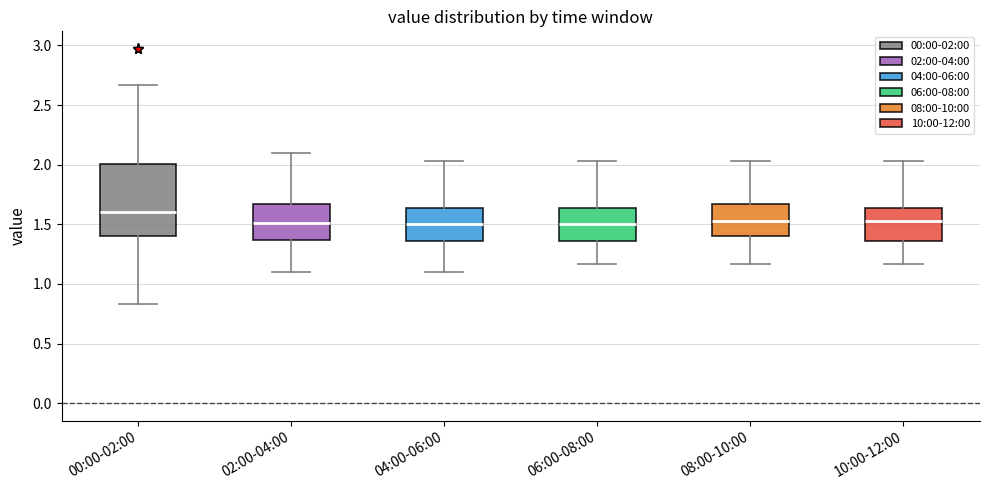

Reading left to right, transcribe this box plot: for each box, give where its median line is, the range the box spans, and where its two whiskers end, as read against the y-axis. The values are not printed on the chart, so give them approximately, as read against the axis.

00:00-02:00: median 1.60, box 1.40 to 2.00, whiskers 0.85 to 2.65
02:00-04:00: median 1.50, box 1.35 to 1.65, whiskers 1.10 to 2.10
04:00-06:00: median 1.50, box 1.35 to 1.65, whiskers 1.10 to 2.05
06:00-08:00: median 1.50, box 1.35 to 1.65, whiskers 1.15 to 2.05
08:00-10:00: median 1.55, box 1.40 to 1.65, whiskers 1.15 to 2.05
10:00-12:00: median 1.55, box 1.35 to 1.65, whiskers 1.15 to 2.05